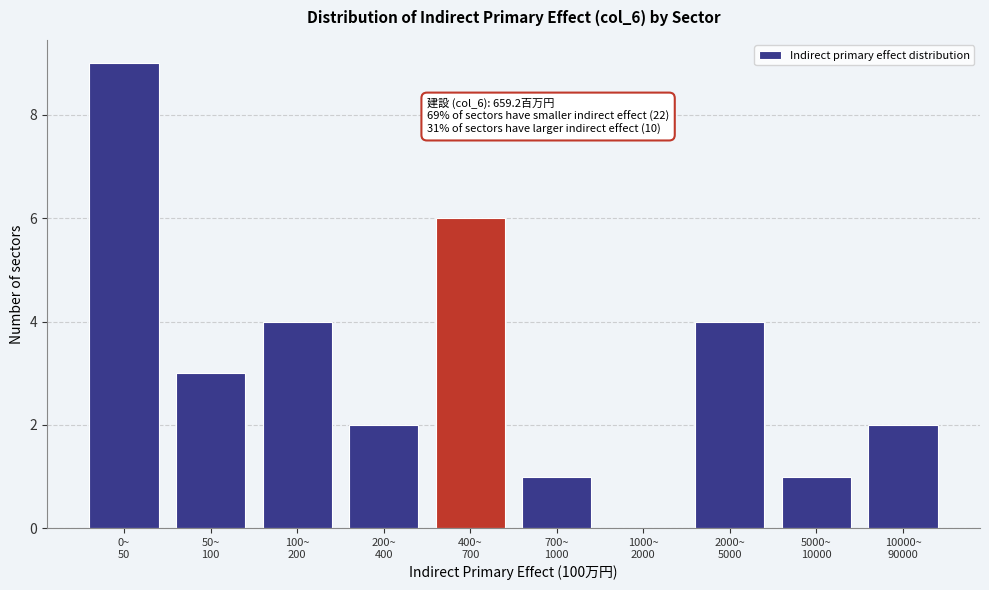

What is the sum of all values?

32